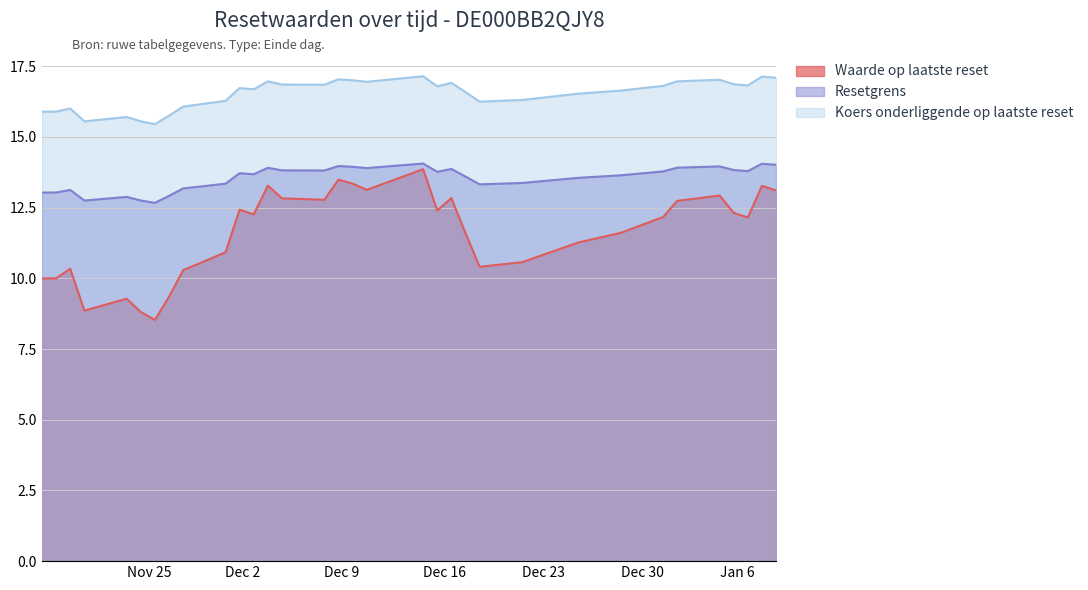

The Resetgrens series shows 13.9 at 2024-12-18. True or false?

True